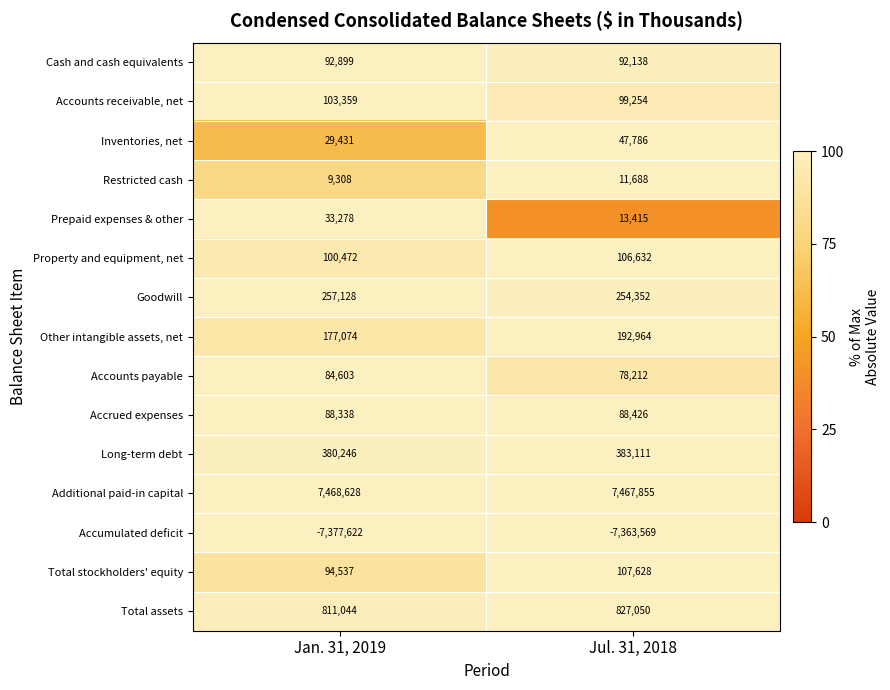

The value of Total assets at Jan. 31, 2019 is 1193913. True or false?

False